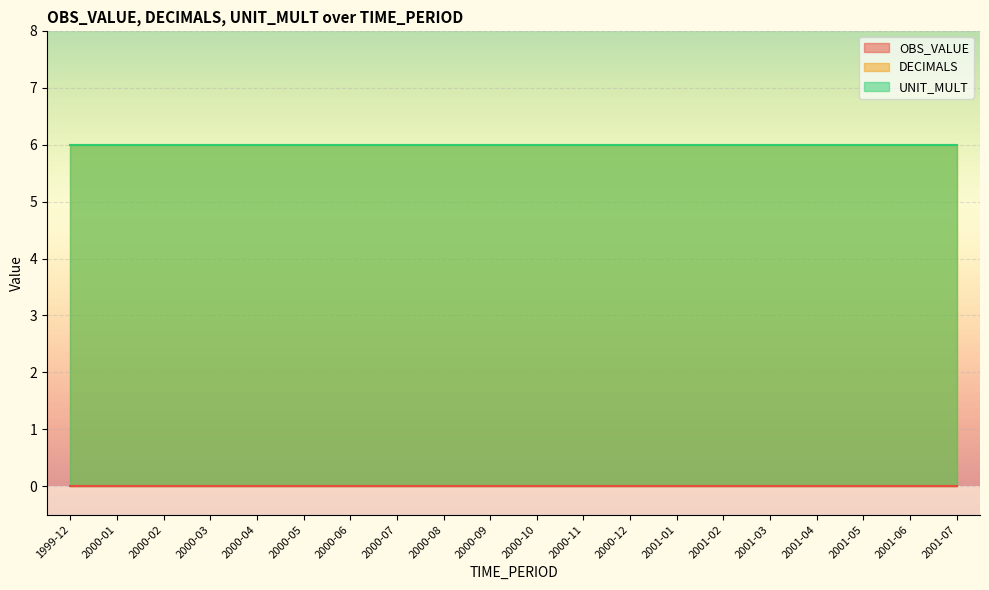

Count the number of data series in this chart.

3